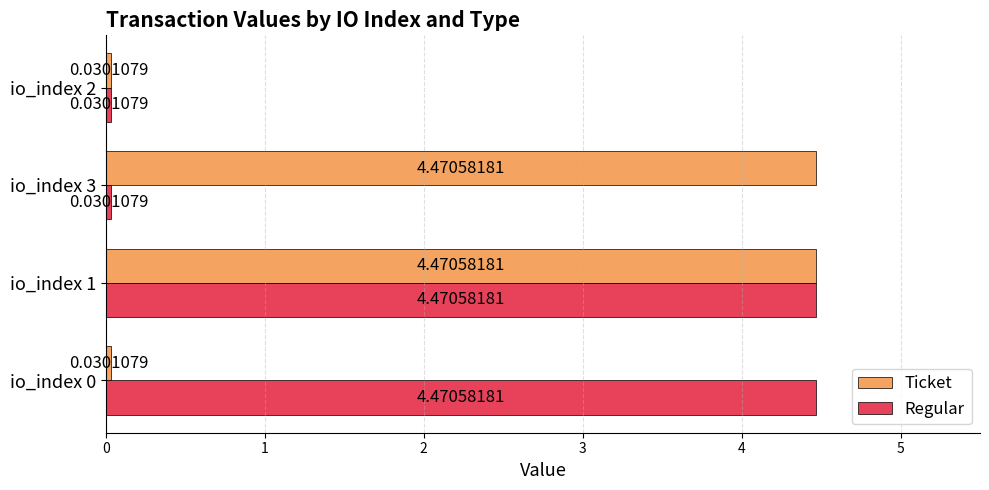

What is the difference between the second highest and minimum values in the Ticket series?

4.4